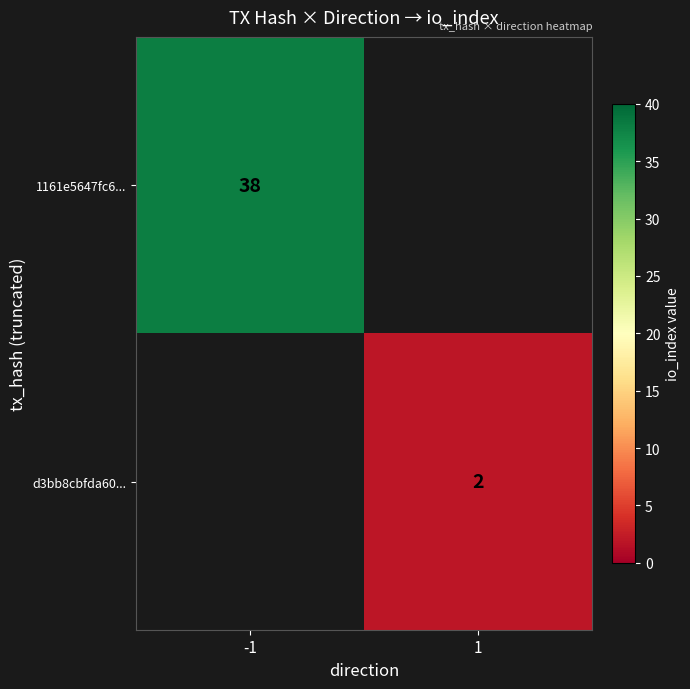

Is the value of d3bb8cbfda60... at 1 greater than the value of 1161e5647fc6... at -1?

No